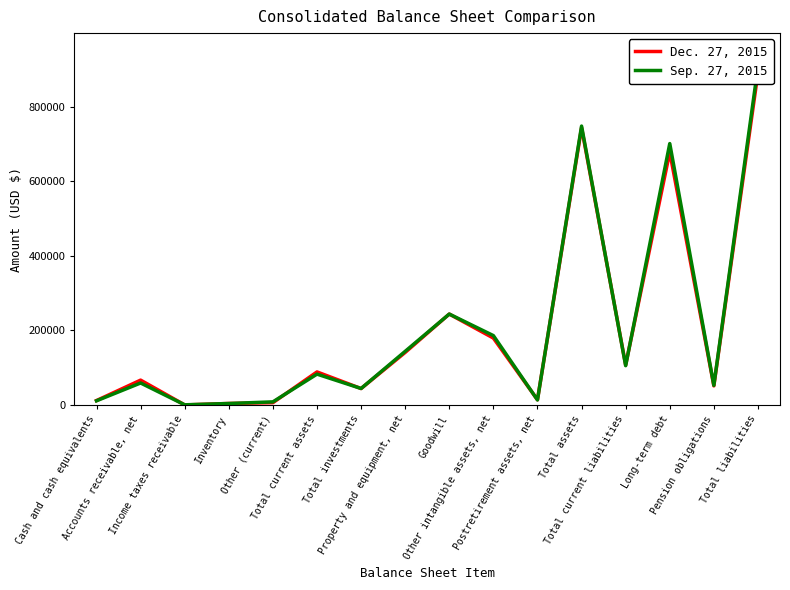

How many lines are shown in the chart?

2